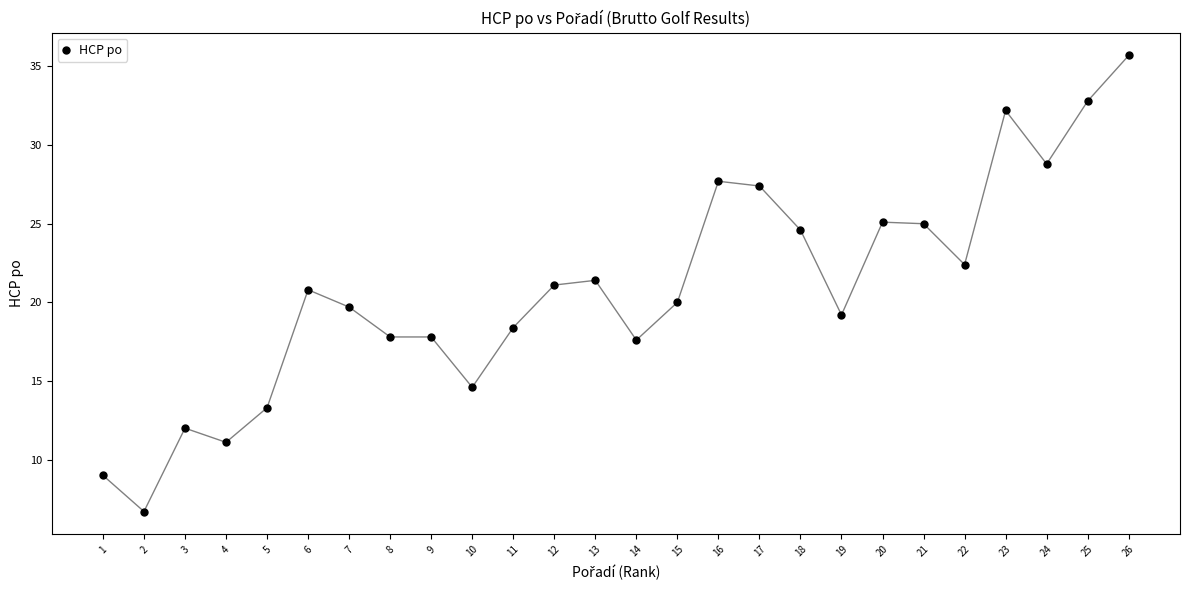

True or false: there are more than 1 points higher than both neighbors.

True